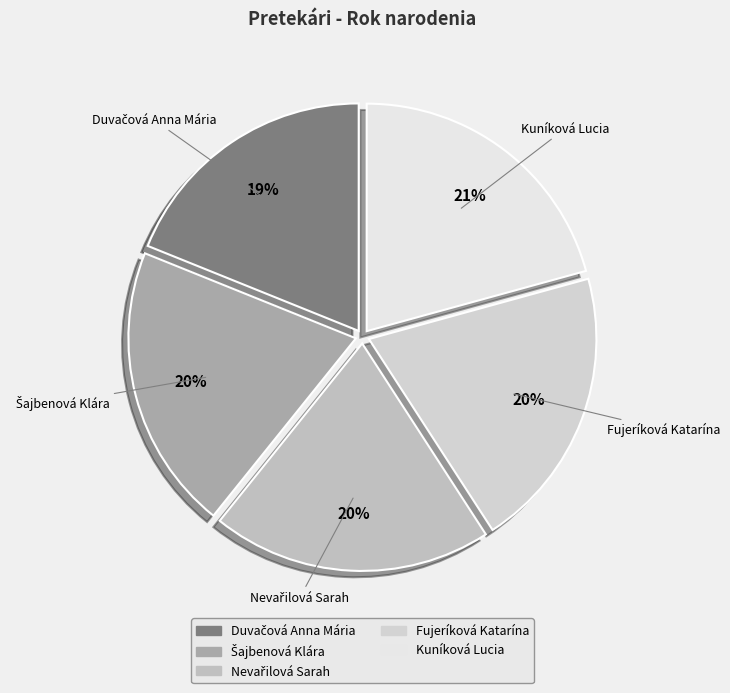

How many slices are in this pie chart?

5